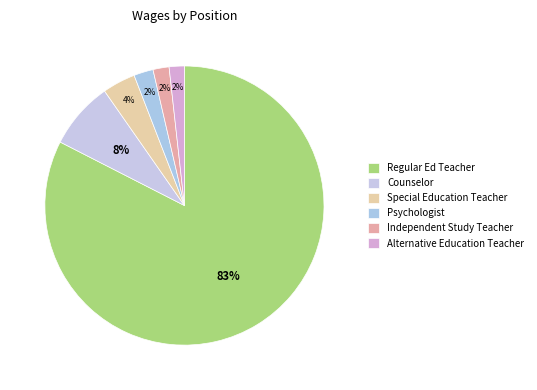

Do Independent Study Teacher and Special Education Teacher together represent more than half of the pie?

No